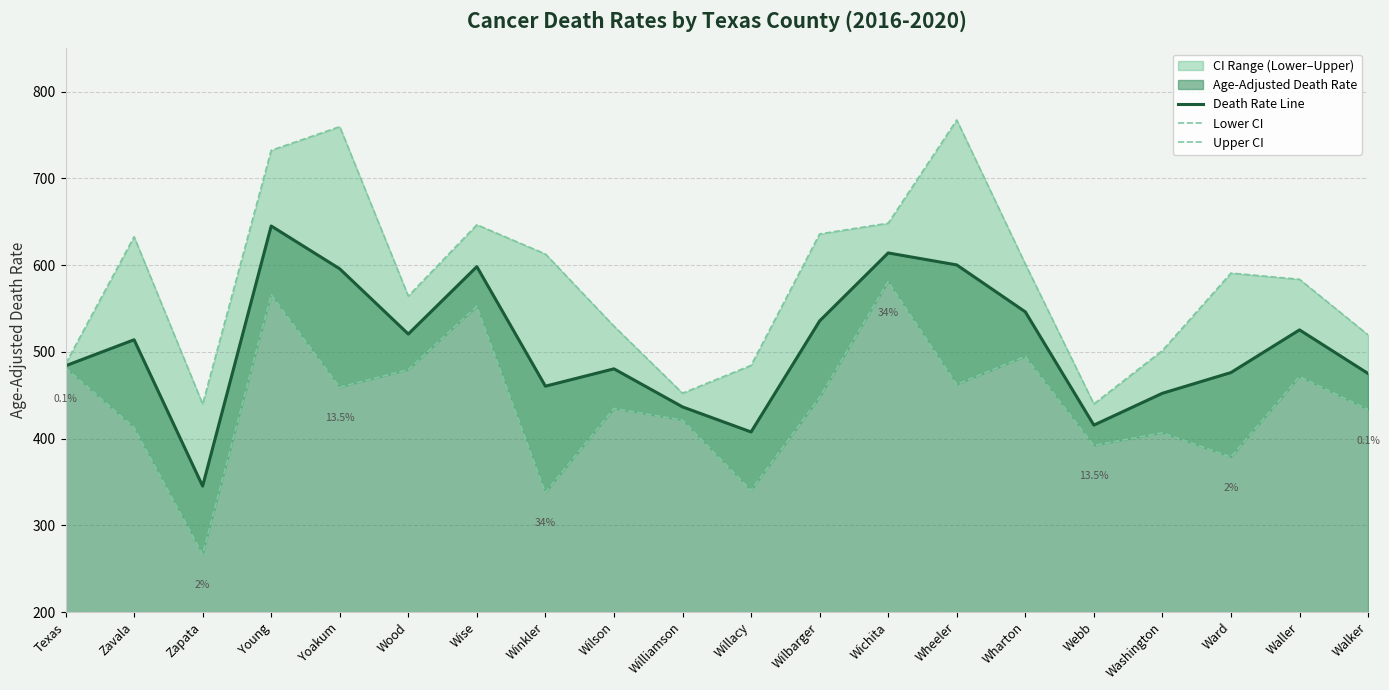

How many data points does each series have?

20